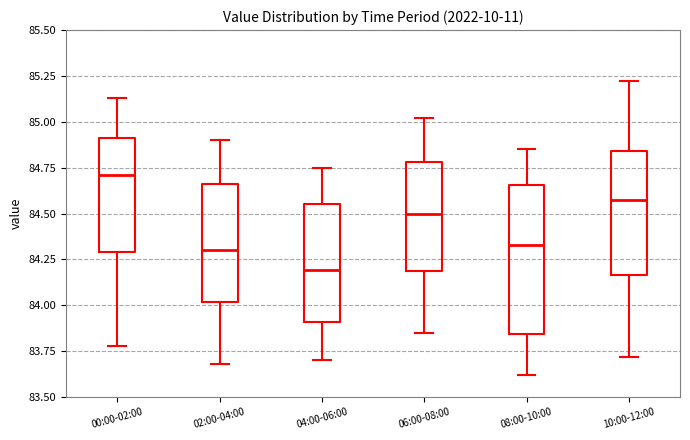

Reading left to right, transcribe this box plot: for each box, give where its median line is, the range the box spans, and where its two whiskers end, as read against the y-axis. The values are not printed on the chart, so give them approximately, as read against the axis.

00:00-02:00: median 84.70, box 84.30 to 84.90, whiskers 83.80 to 85.15
02:00-04:00: median 84.30, box 84.00 to 84.65, whiskers 83.70 to 84.90
04:00-06:00: median 84.20, box 83.90 to 84.55, whiskers 83.70 to 84.75
06:00-08:00: median 84.50, box 84.20 to 84.80, whiskers 83.85 to 85.00
08:00-10:00: median 84.35, box 83.85 to 84.65, whiskers 83.60 to 84.85
10:00-12:00: median 84.60, box 84.15 to 84.85, whiskers 83.70 to 85.20